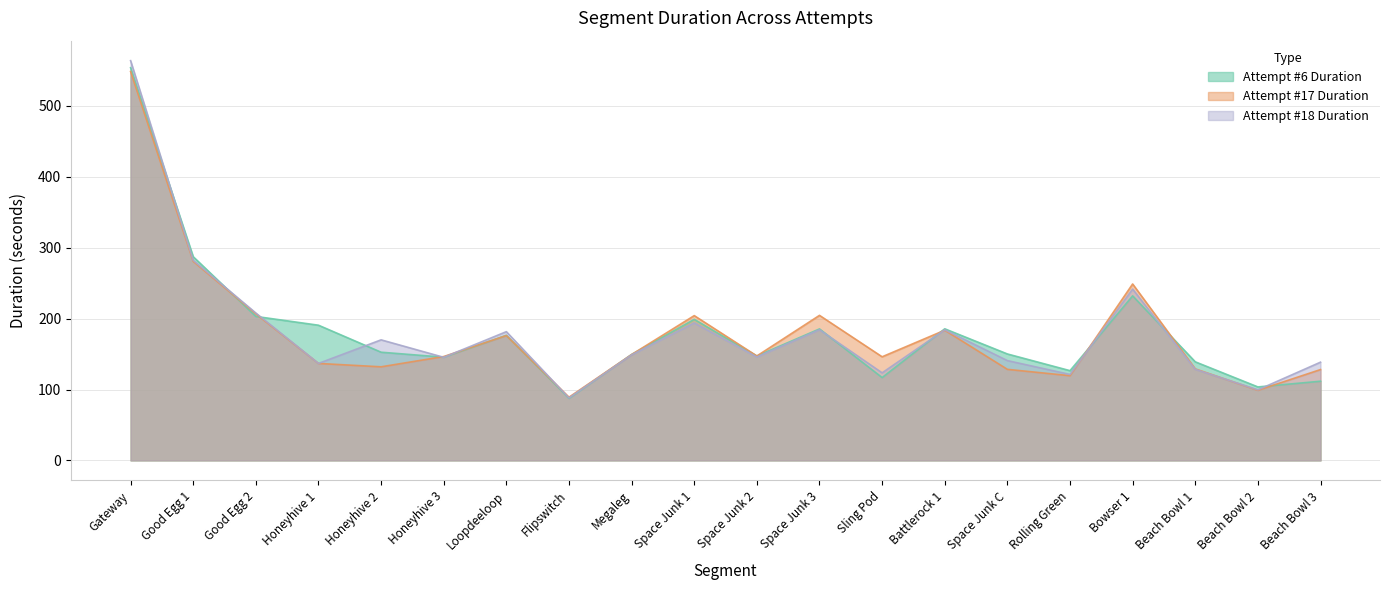

What are all the series names shown in the legend?

Attempt #6 Duration, Attempt #17 Duration, Attempt #18 Duration